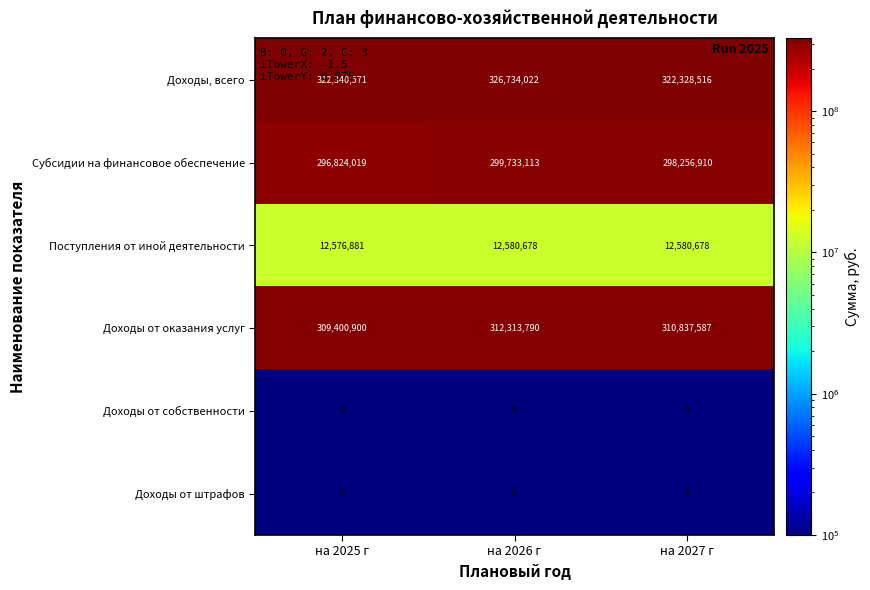

How many categories are shown in the chart?

3